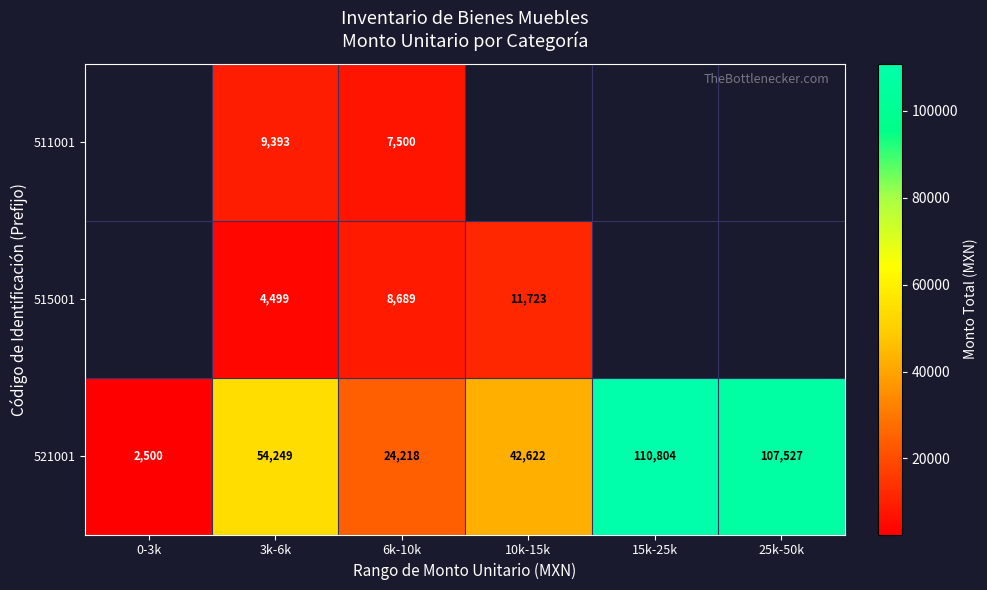

True or false: 515001 has a value of 4782.0 at 6k-10k.

False